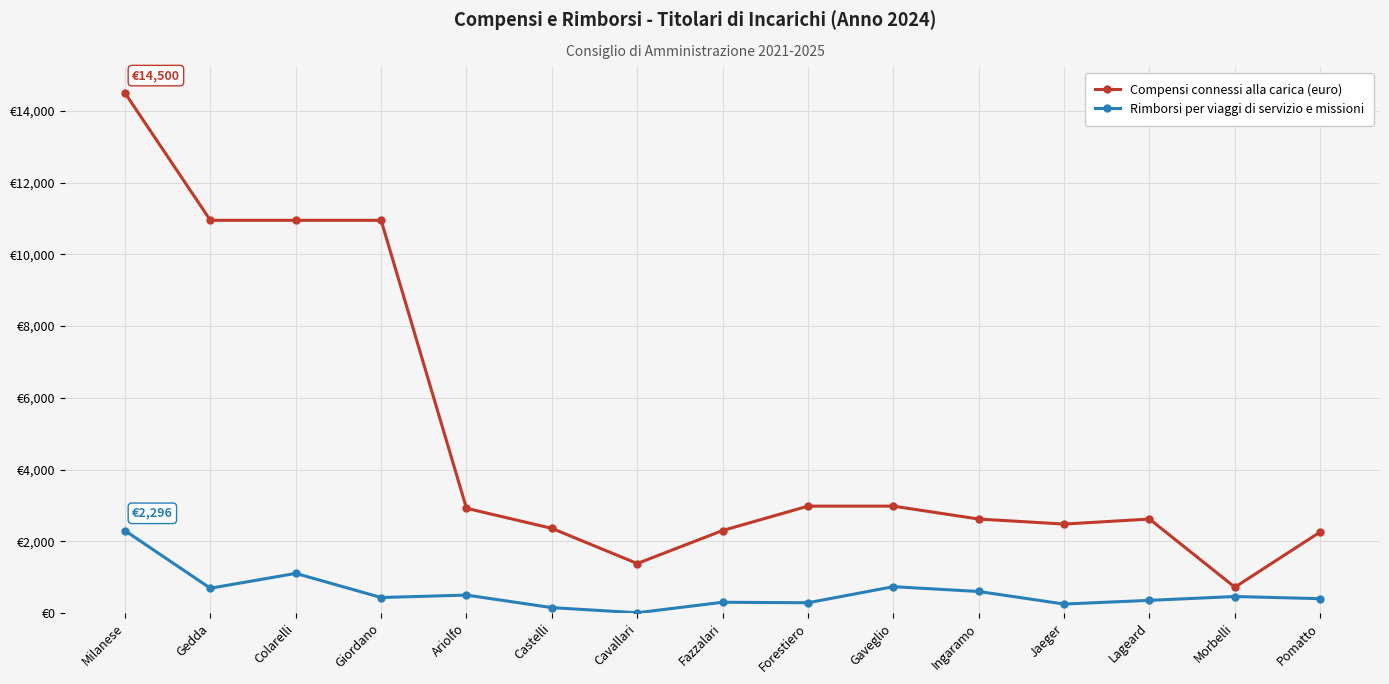

What is the difference between the second highest and minimum values in the Compensi connessi alla carica (euro) series?

10230.0